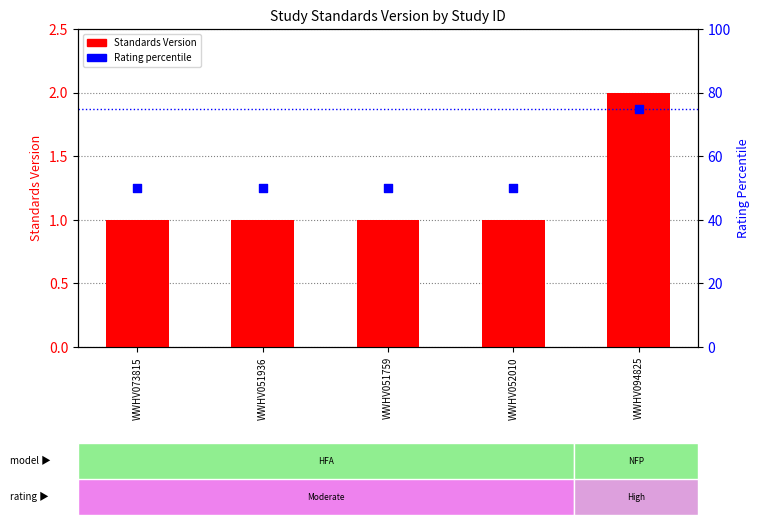

What is the total value across all series at WWHV051759?

51